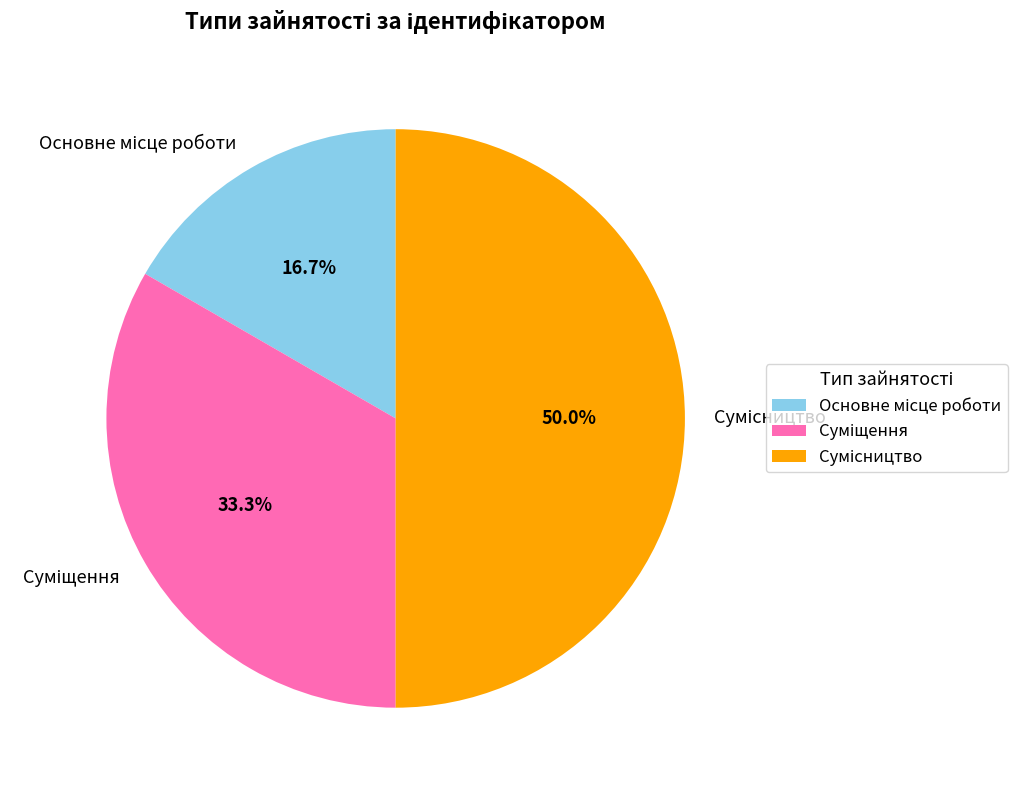

How many slices are in this pie chart?

3